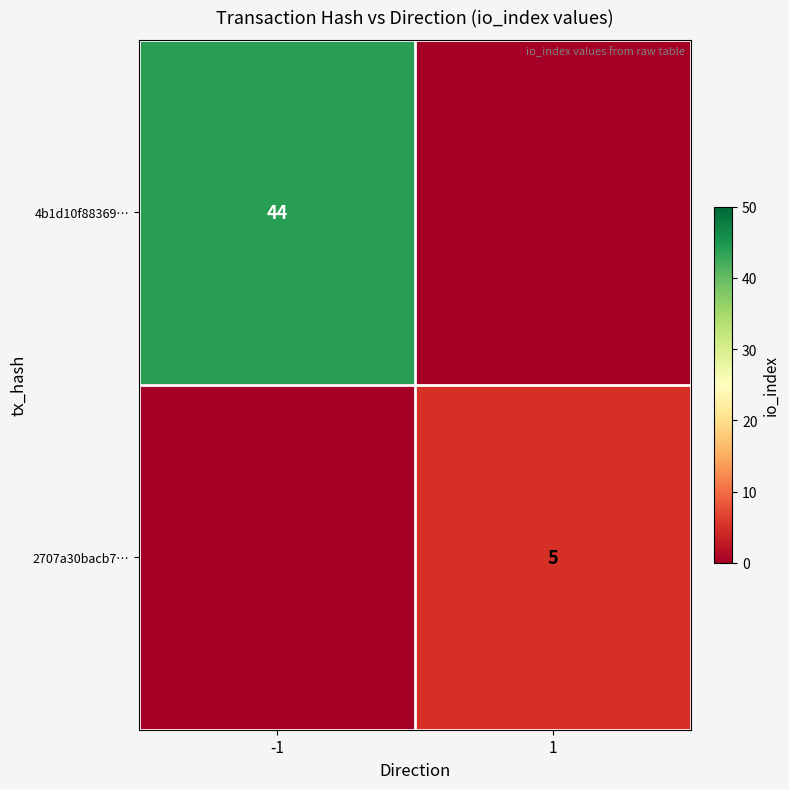

Is the value of 2707a30bacb7… at 1 greater than the value of 4b1d10f88369… at -1?

No